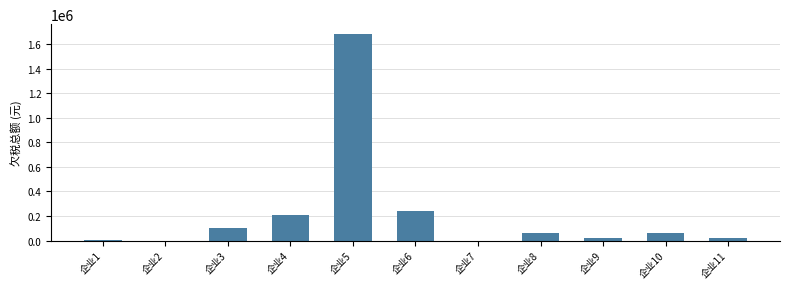

Where is the data nearest to the value 839303?

企业6